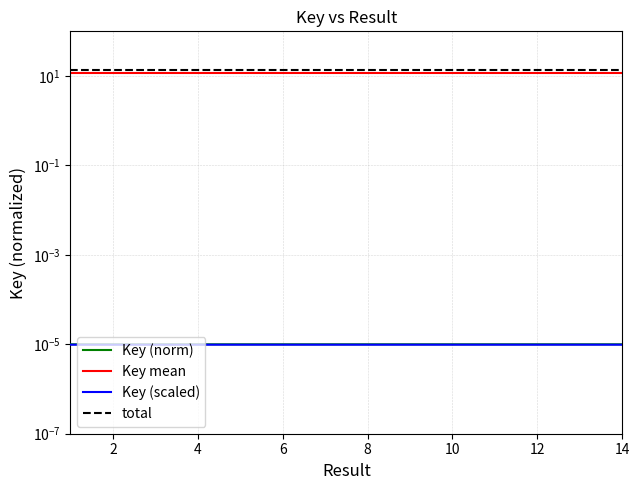

Between 12 and 13, which series saw the biggest shift?

Key (norm)